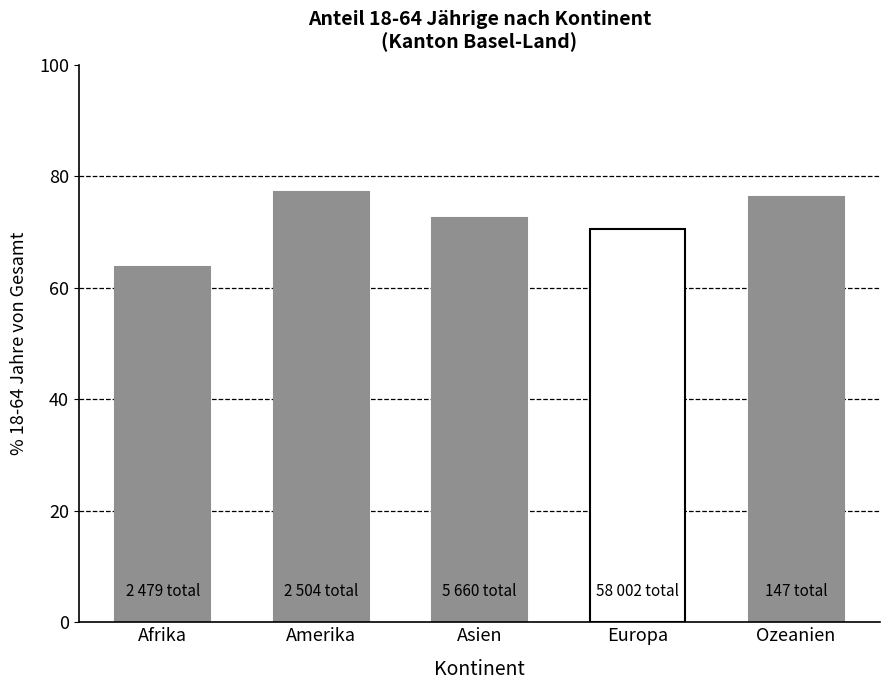

Reading right to left, list all the values displayed in this chart.

76.2	70.5	72.5	77.2	63.7